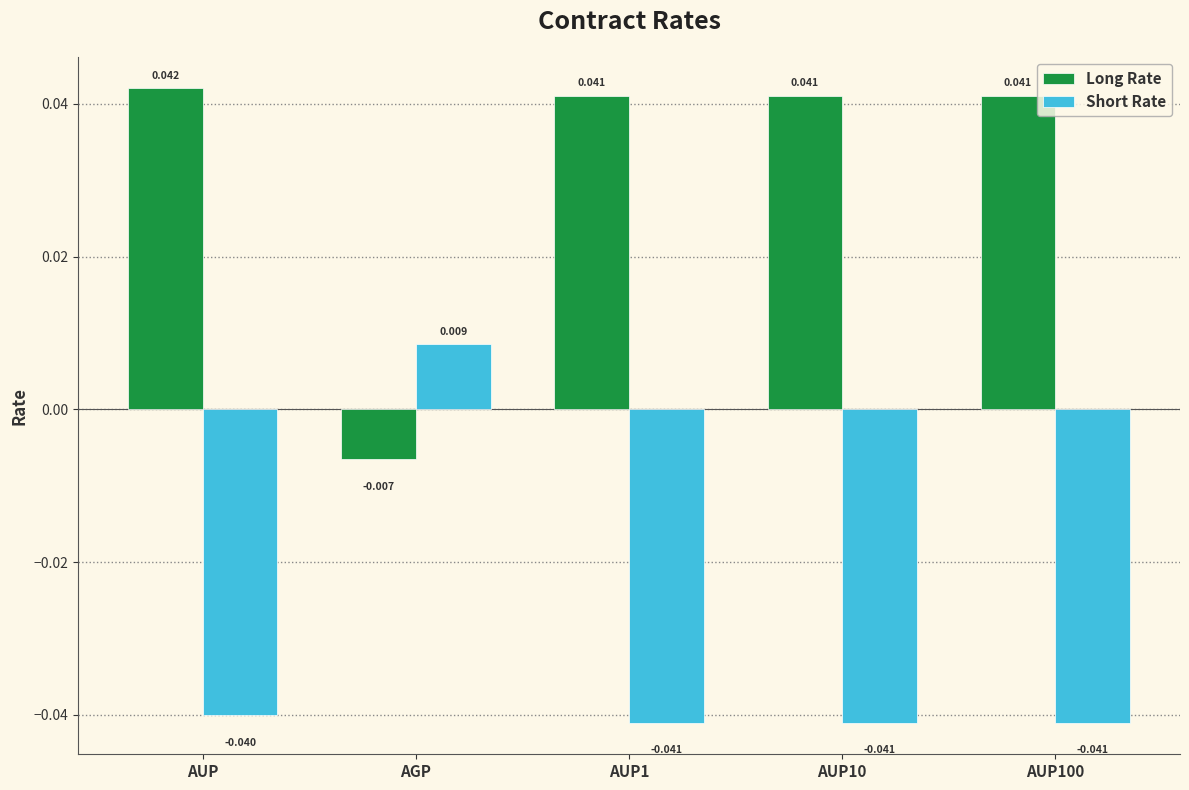

How many values in Long Rate are above zero?

4